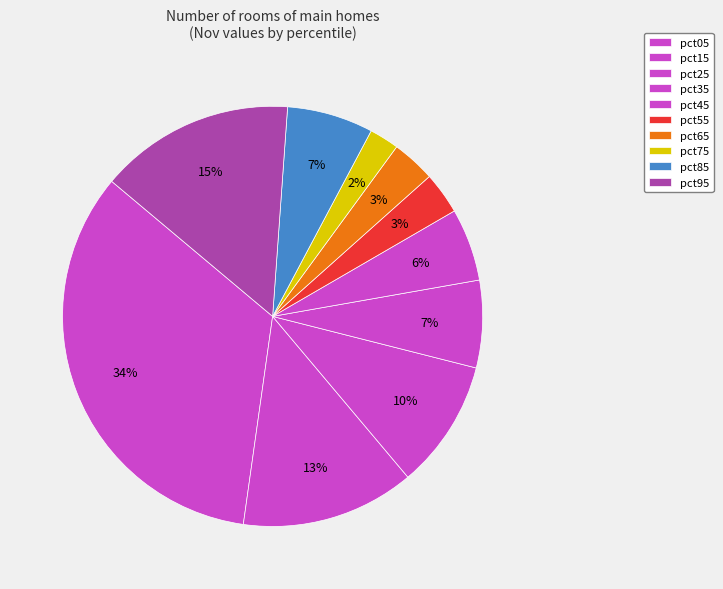

Which slice is the largest?

pct05